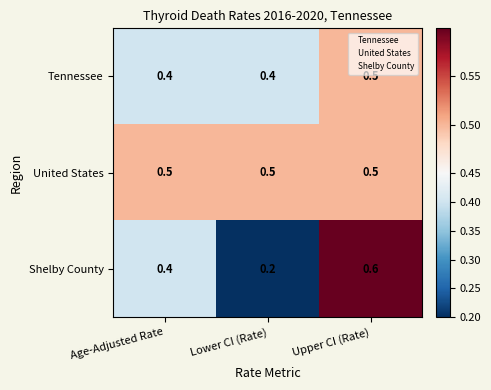

List the series in order of their overall mean, lowest first.

Shelby County, Tennessee, United States